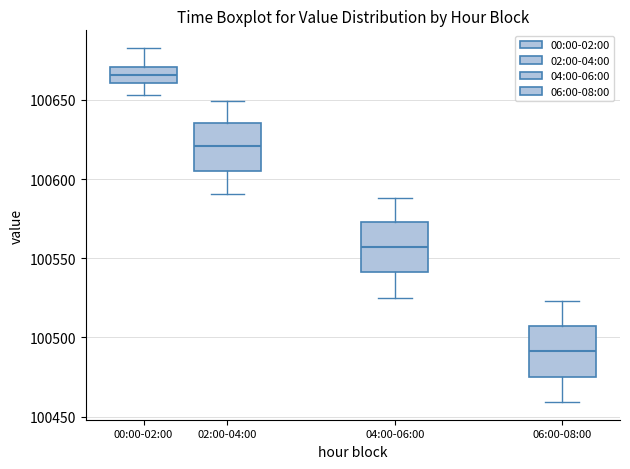

Reading left to right, transcribe this box plot: for each box, give where its median line is, the range the box spans, and where its two whiskers end, as read against the y-axis. The values are not printed on the chart, so give them approximately, as read against the axis.

00:00-02:00: median 100665, box 100660 to 100670, whiskers 100655 to 100685
02:00-04:00: median 100620, box 100605 to 100635, whiskers 100590 to 100650
04:00-06:00: median 100555, box 100540 to 100575, whiskers 100525 to 100590
06:00-08:00: median 100490, box 100475 to 100505, whiskers 100460 to 100525